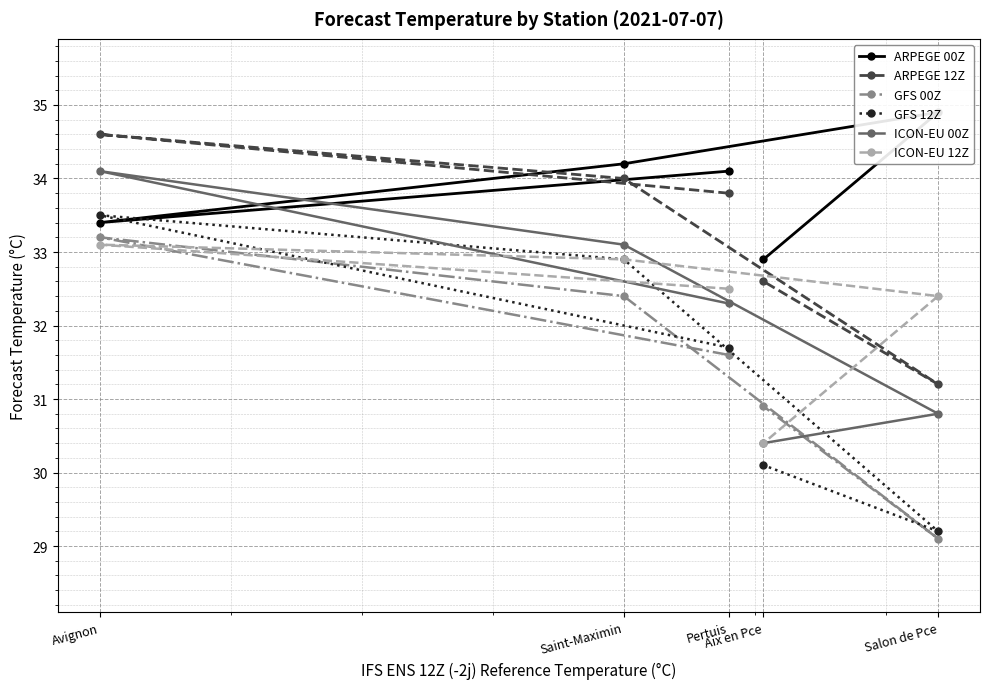

Is the value of GFS 12Z at Saint-Maximin greater than the value of ARPEGE 12Z at Salon de Pce?

Yes